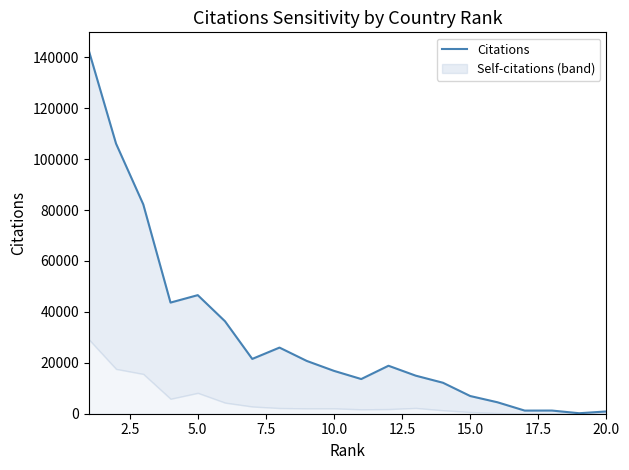

How many interior local valleys (lower than both neighbors) does the data have?

5